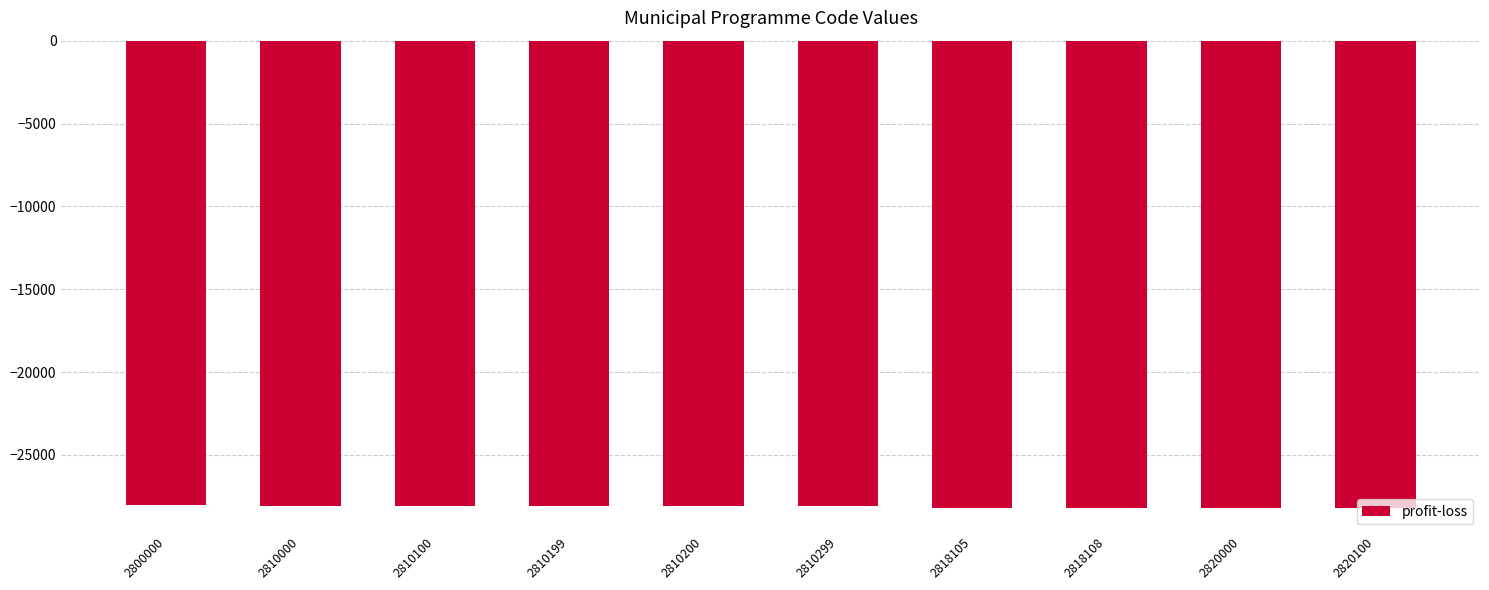

What is the maximum value shown in the chart?

-28000.0